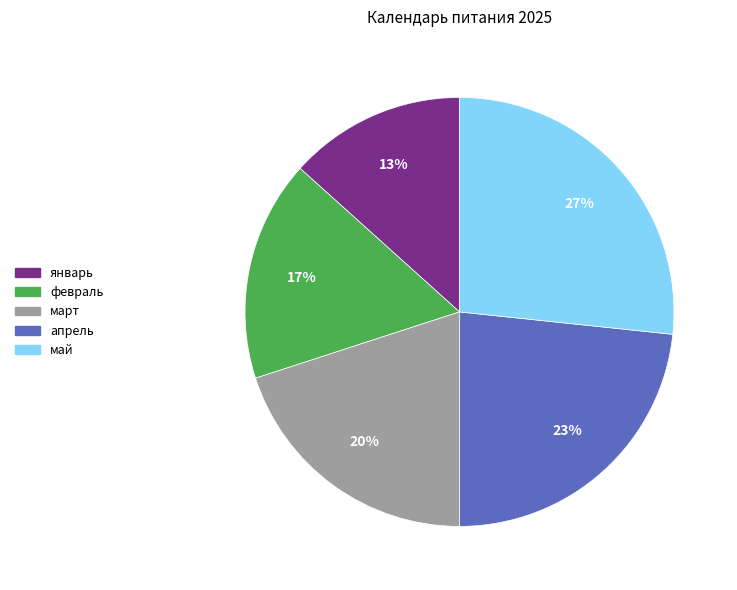

The апрель slice represents 23% of the pie. True or false?

True